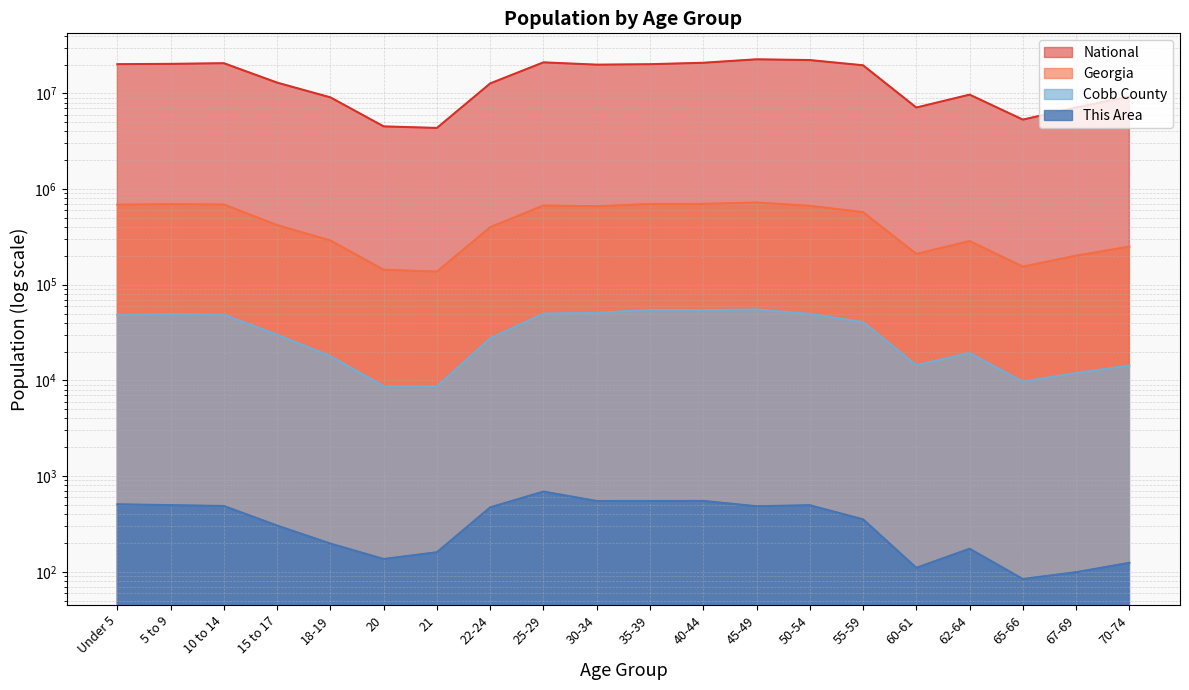

Is it true that Cobb County equals 84068 at 35-39?

False